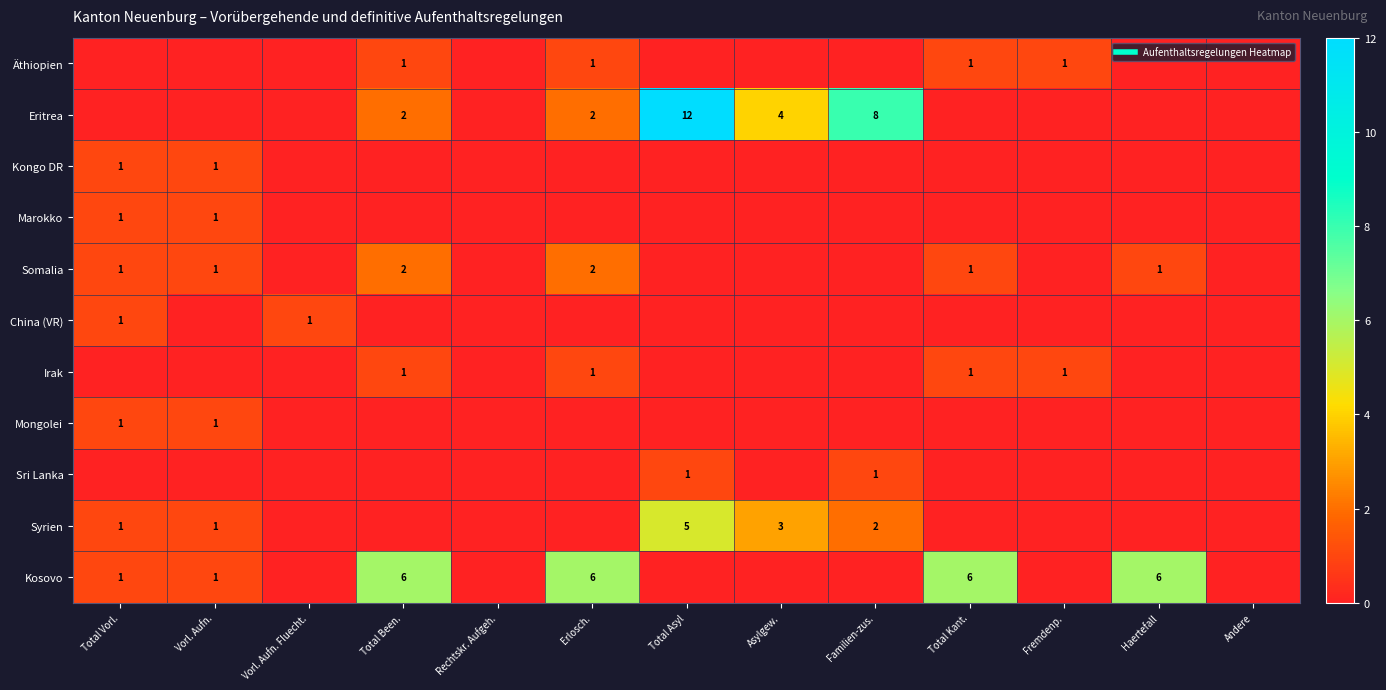

How many values in Syrien are above zero?

5